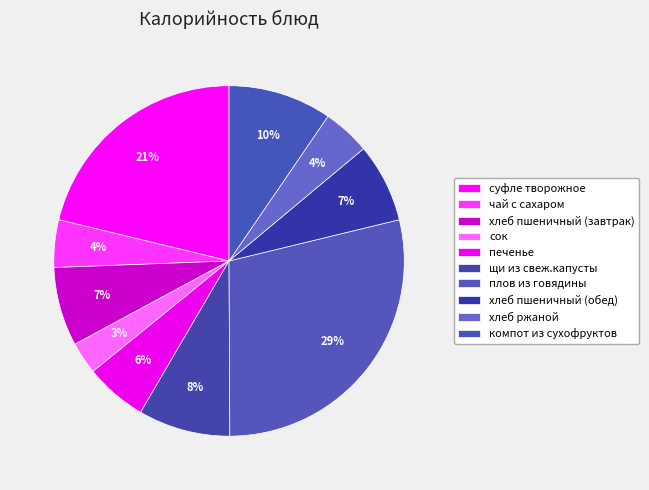

How many slices are in this pie chart?

10